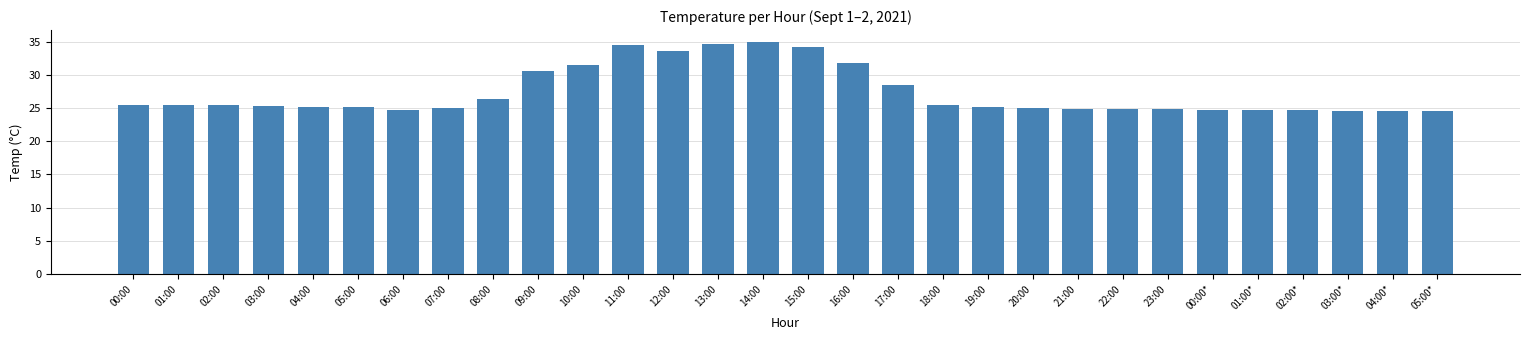

How many bars are there in total?

30